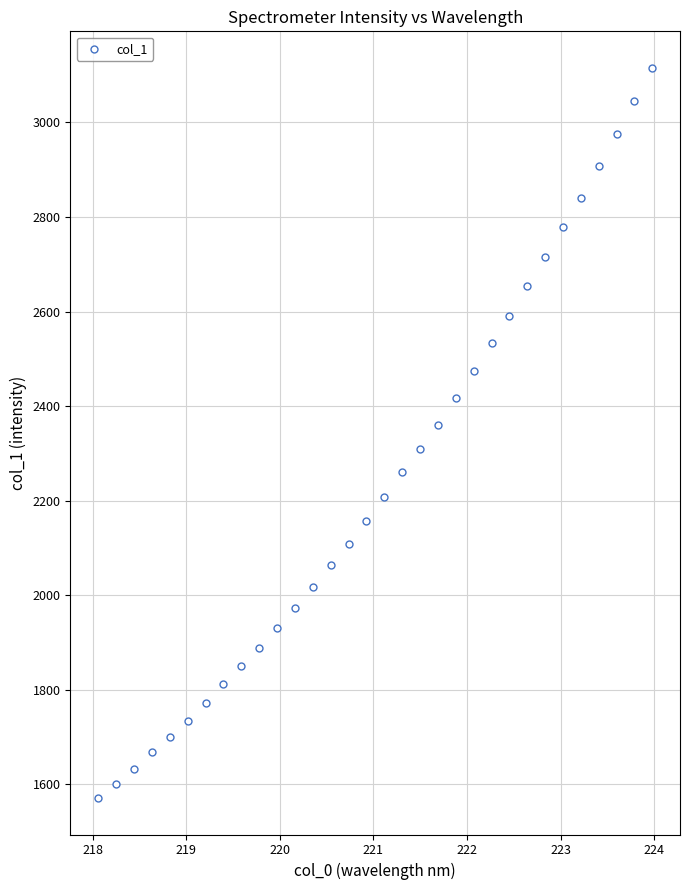

What is the range of Y values (max minus min)?

1544.4